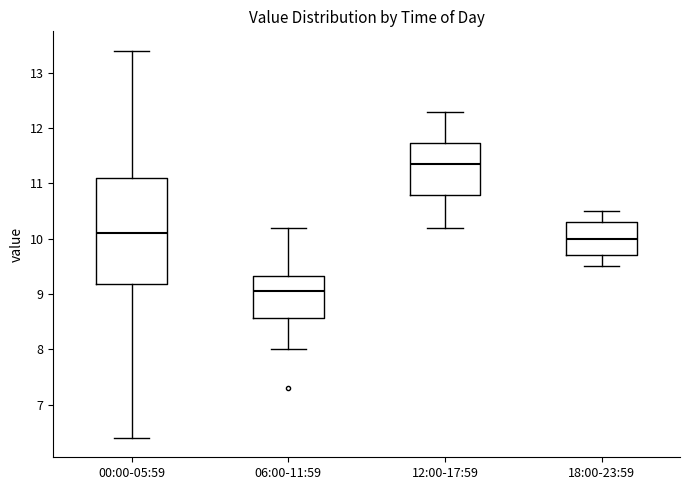

Which box's median line is the highest?

12:00-17:59